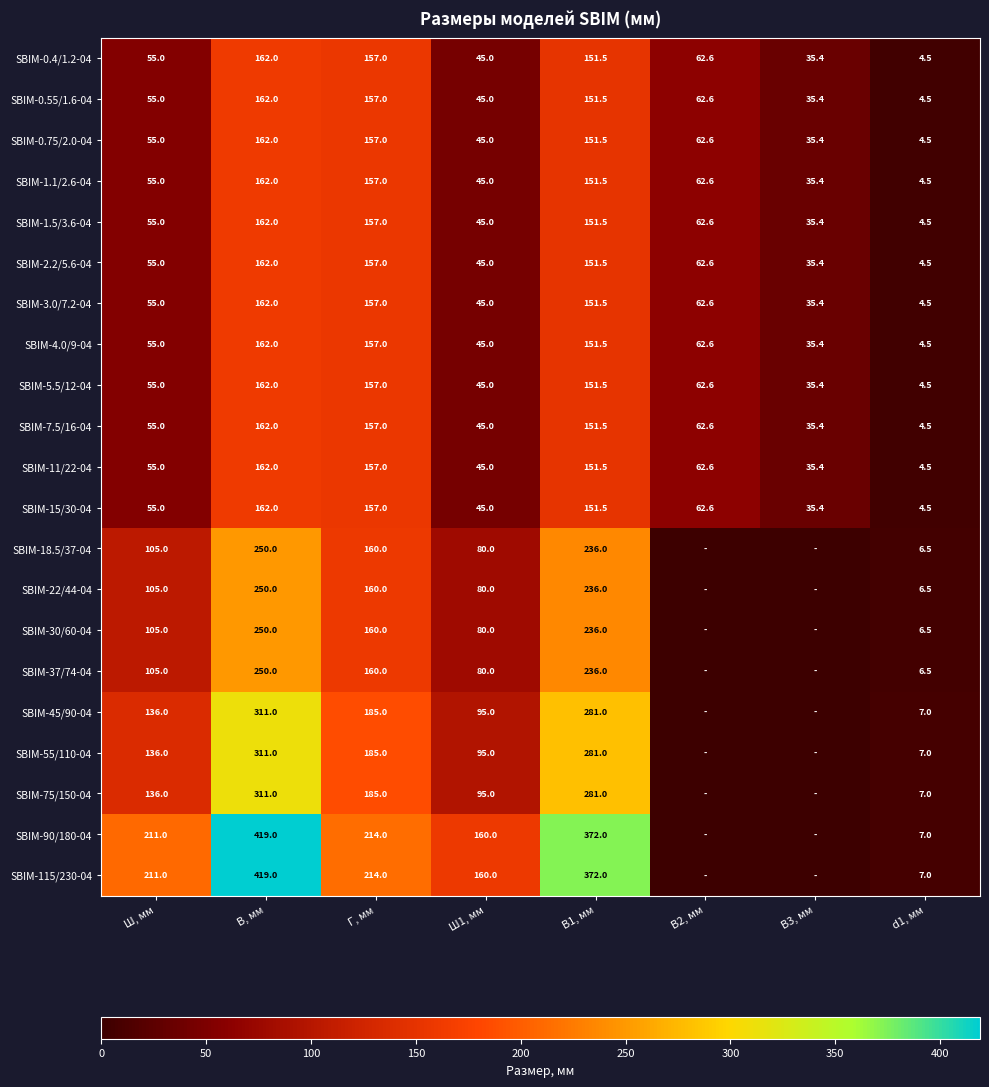

Where is SBIM-7.5/16-04 nearest to the value 83?

В2, мм